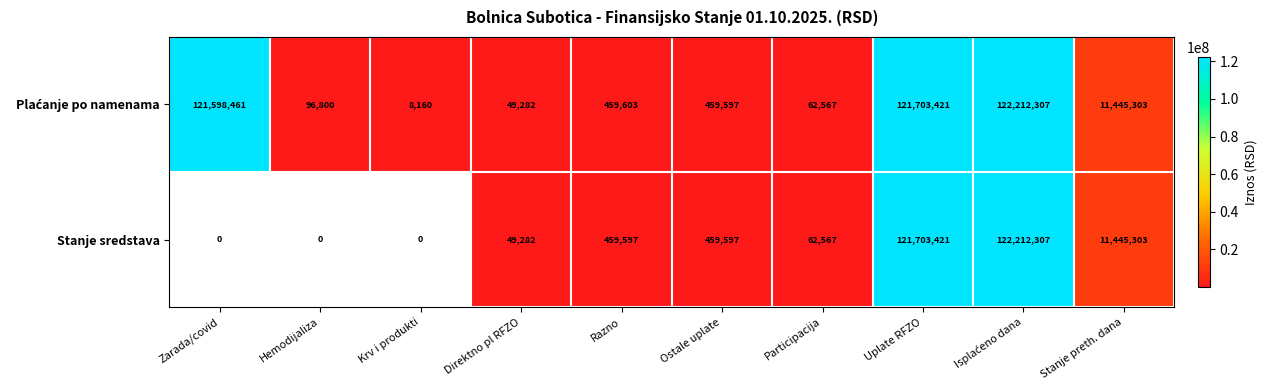

True or false: Stanje sredstava has a value of 66821059 at Uplate RFZO.

False